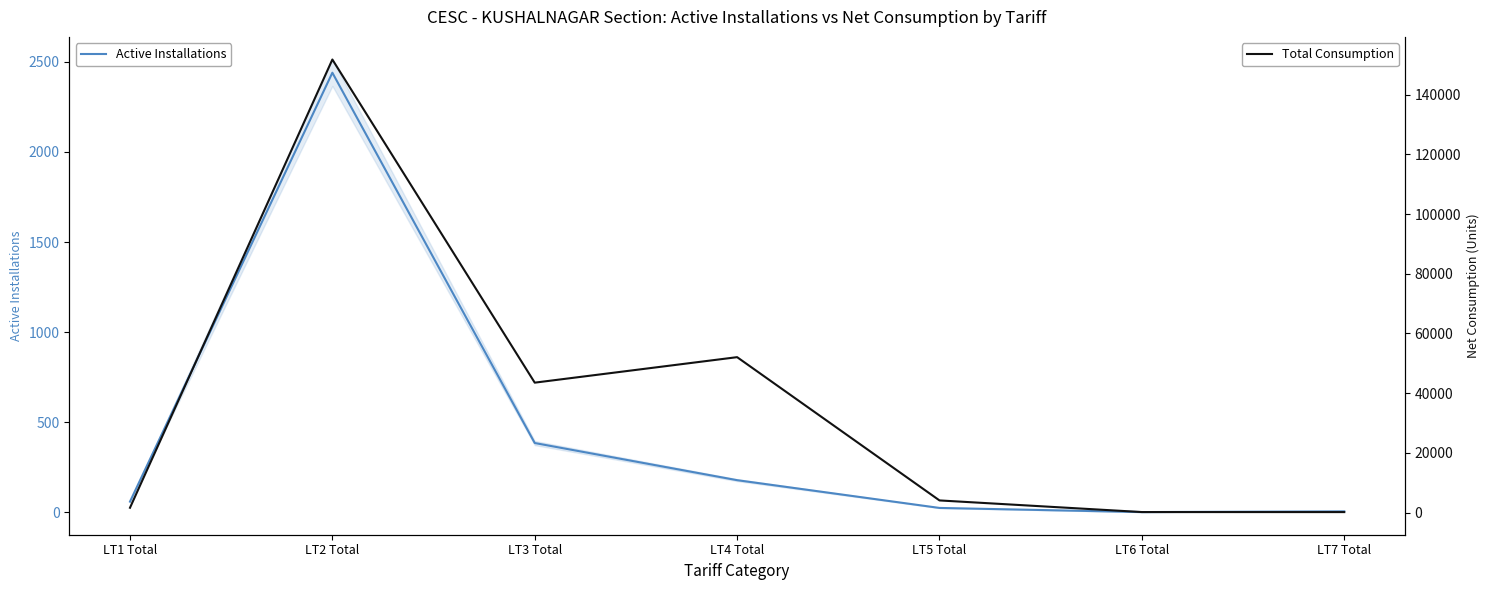

How many lines are shown in the chart?

2